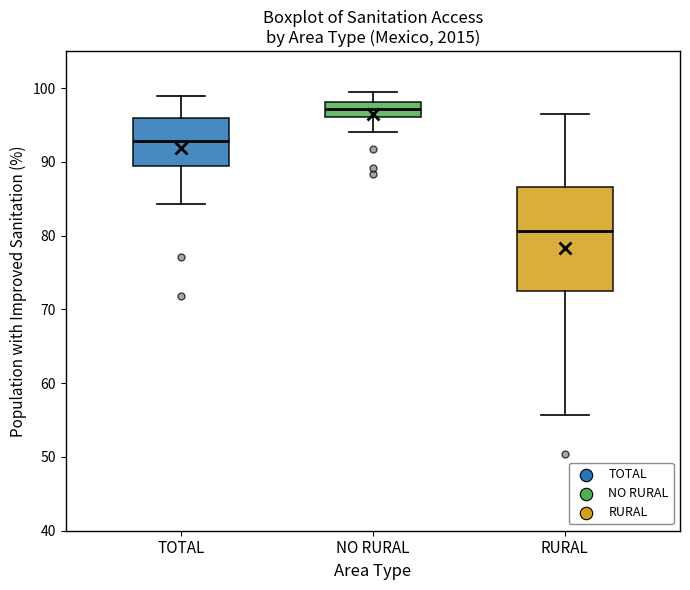

Where is the lower edge of the box for TOTAL on the y-axis? The values are not printed on the chart, so give them approximately, as read against the axis.

89